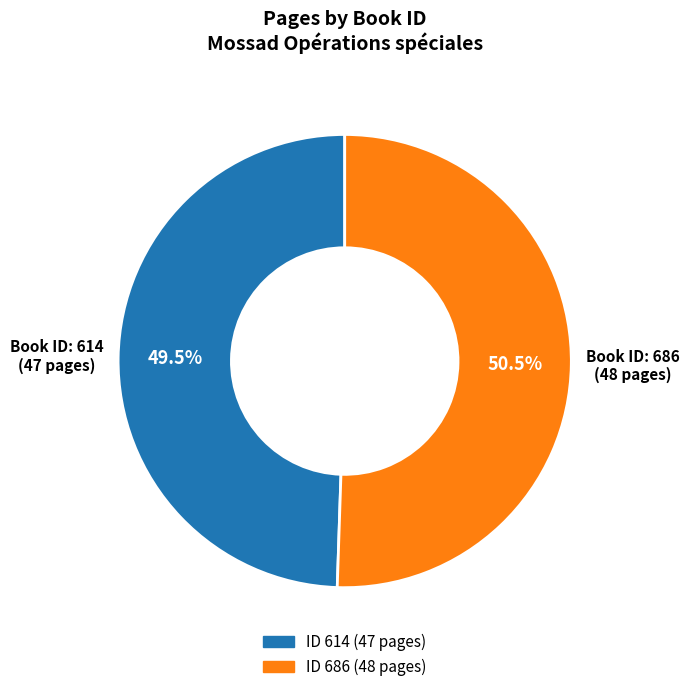

Is there a majority slice in this chart?

Yes